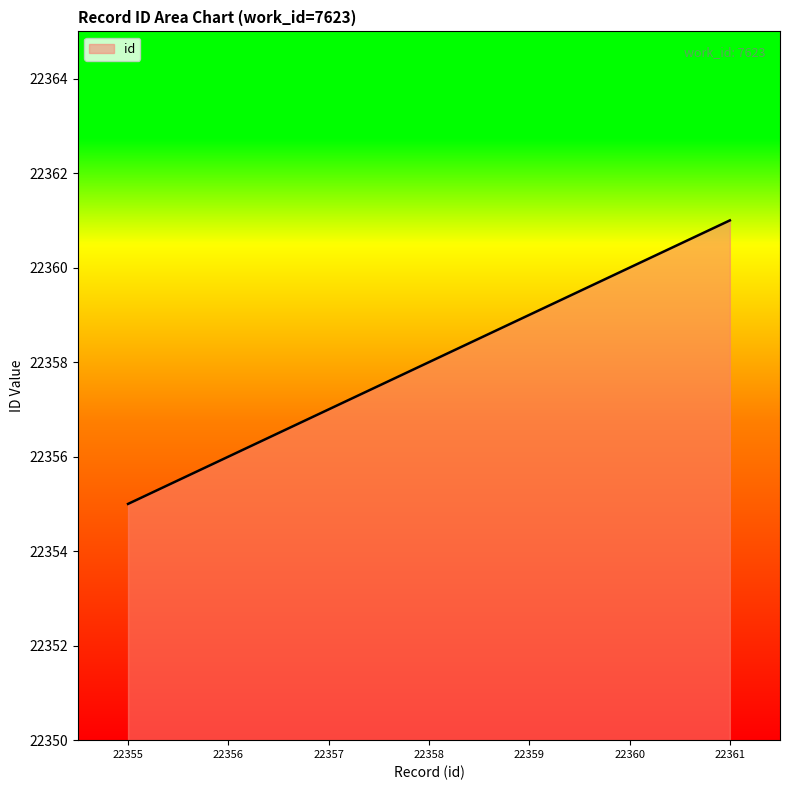

Reading right to left, transcribe all the data shown in this chart.

22361	22360	22359	22358	22357	22356	22355